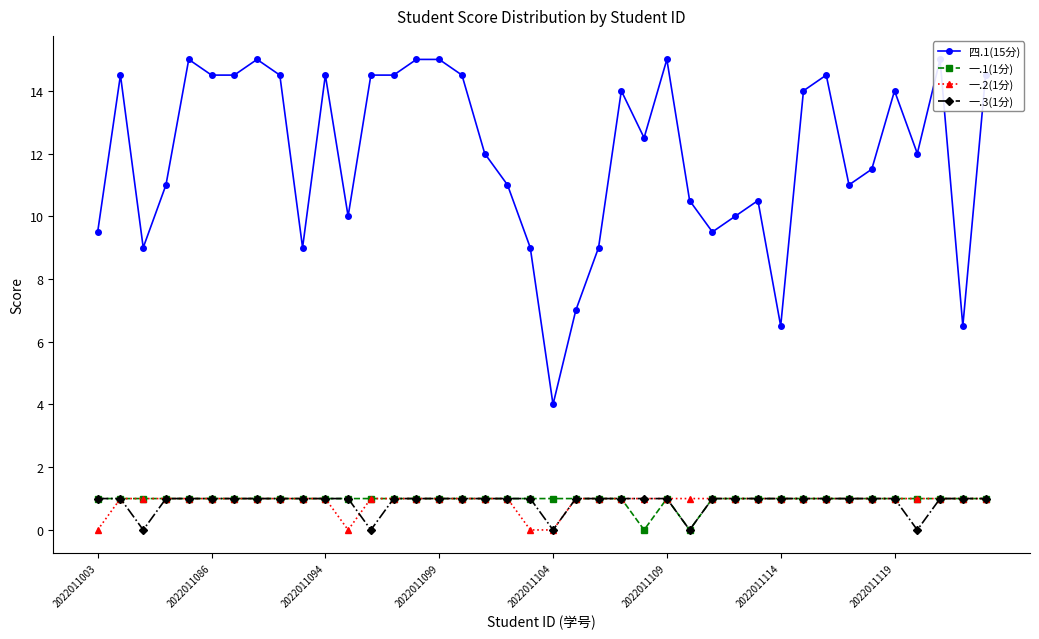

Which category has the highest value in the 一.1(1分) series?

2022011003